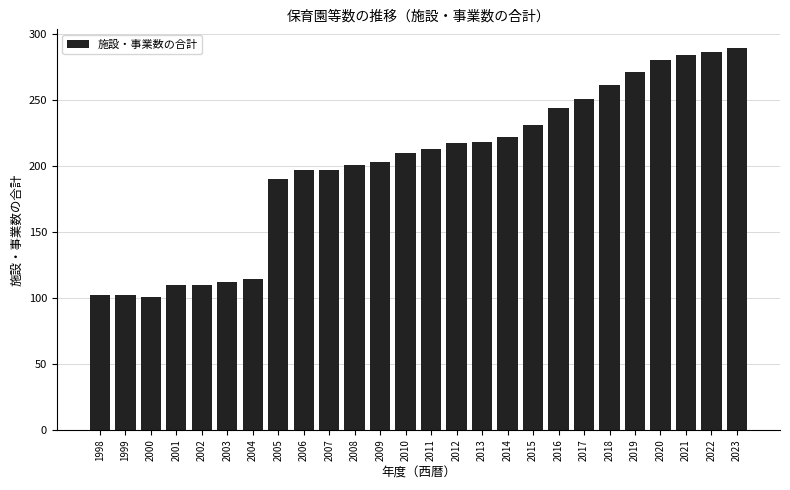

Is it true that the value at 2013 is 218?

True